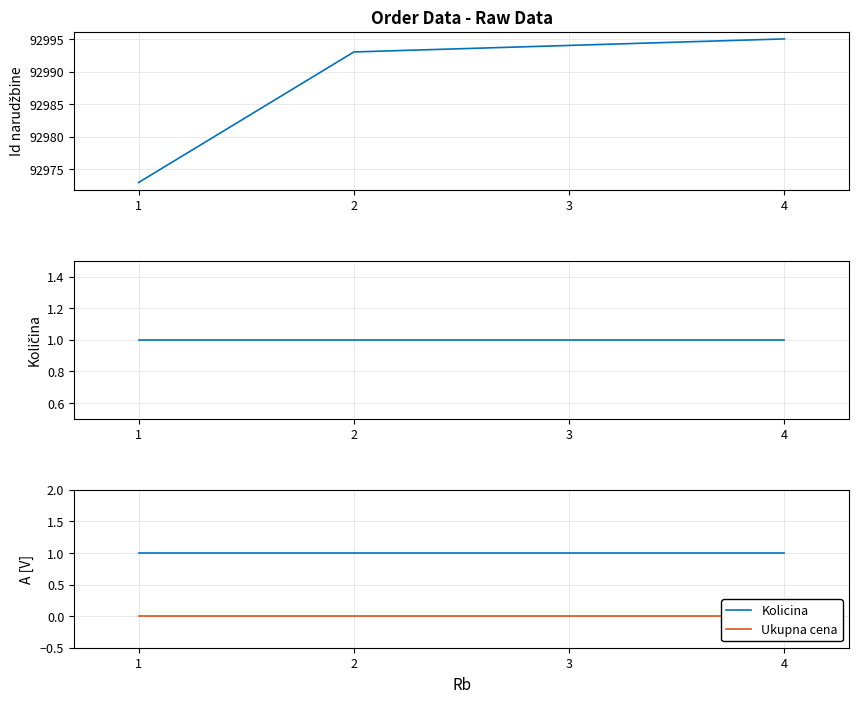

Rank the categories by Id narudzbine value from highest to lowest.

4, 3, 2, 1